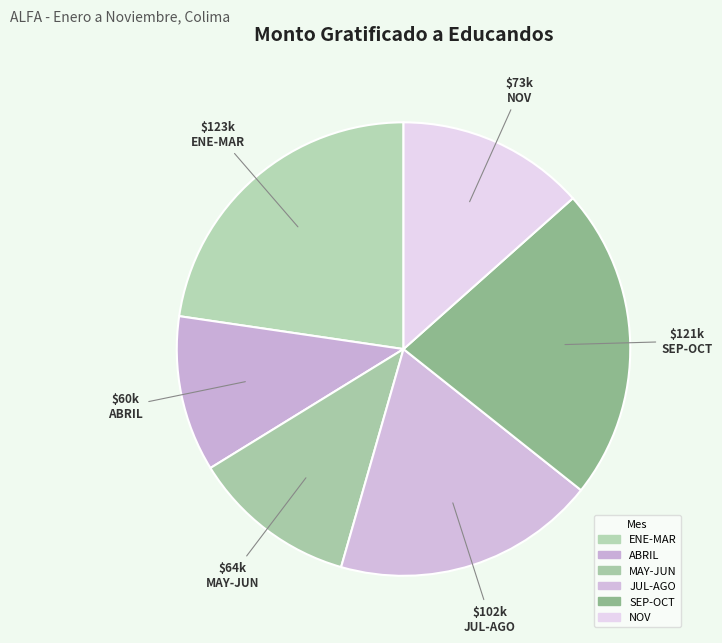

How many segments does this pie chart have?

6